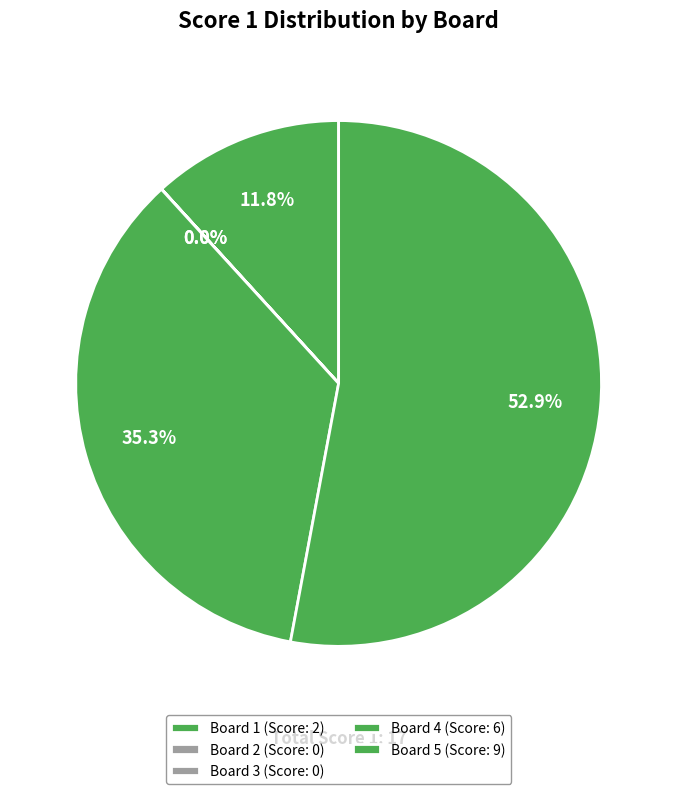

True or false: Board 2 accounts for 10% of the total.

False